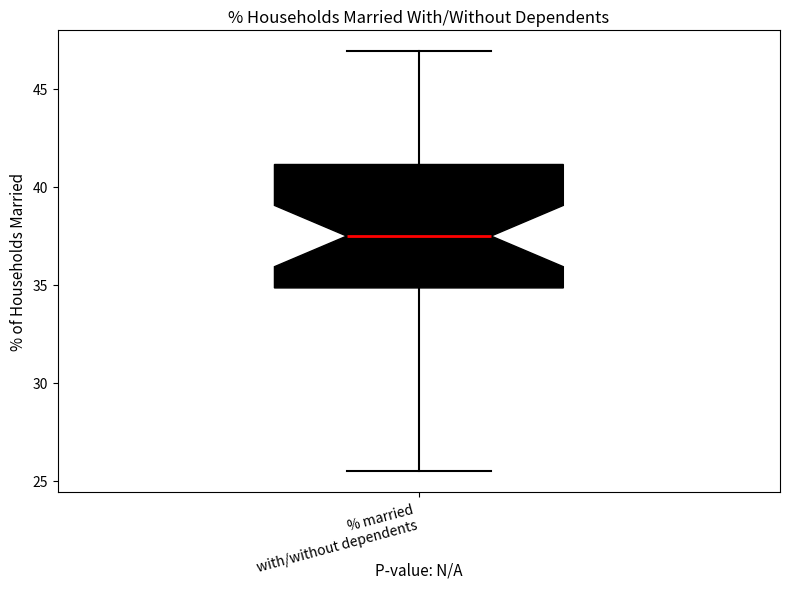

Where is the upper edge of the box for % married with/without dependents on the y-axis? The values are not printed on the chart, so give them approximately, as read against the axis.

41.0